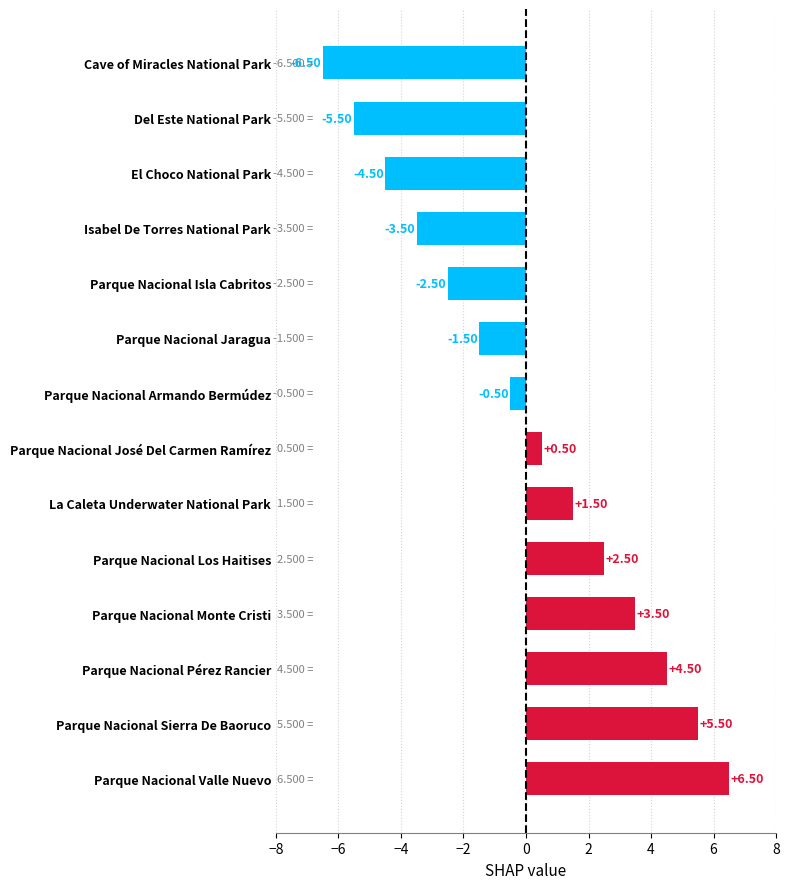

What is the sum of the values at Parque Nacional Sierra De Baoruco and Parque Nacional José Del Carmen Ramírez?

6.0